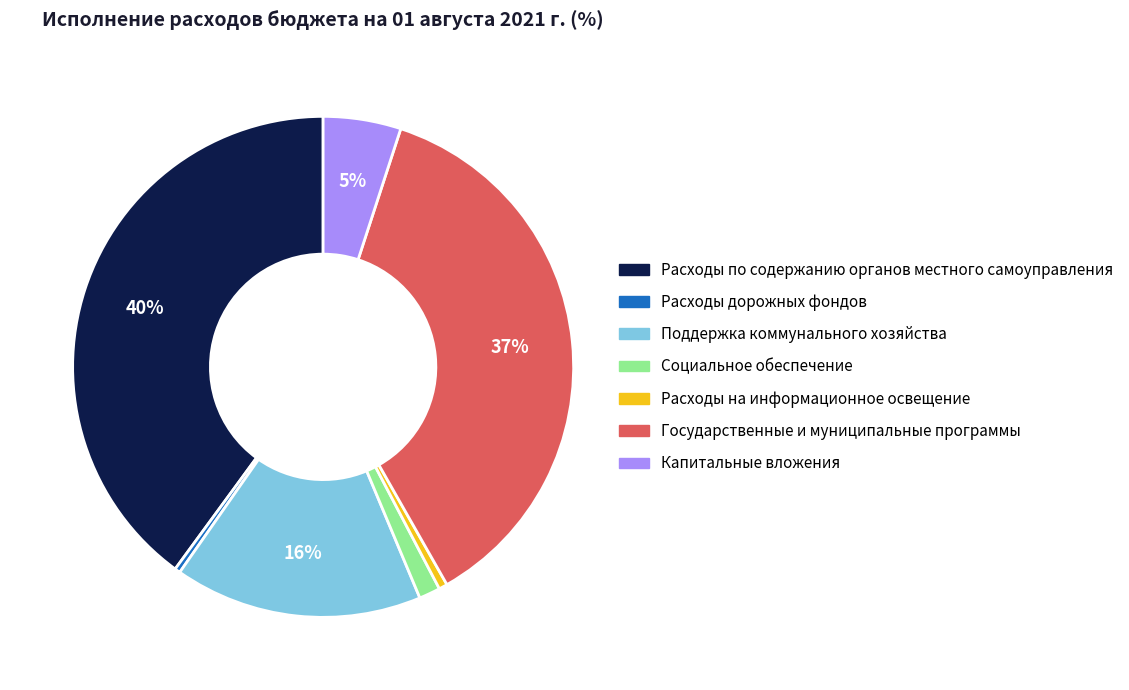

Is Государственные и муниципальные программы the majority of the pie?

No